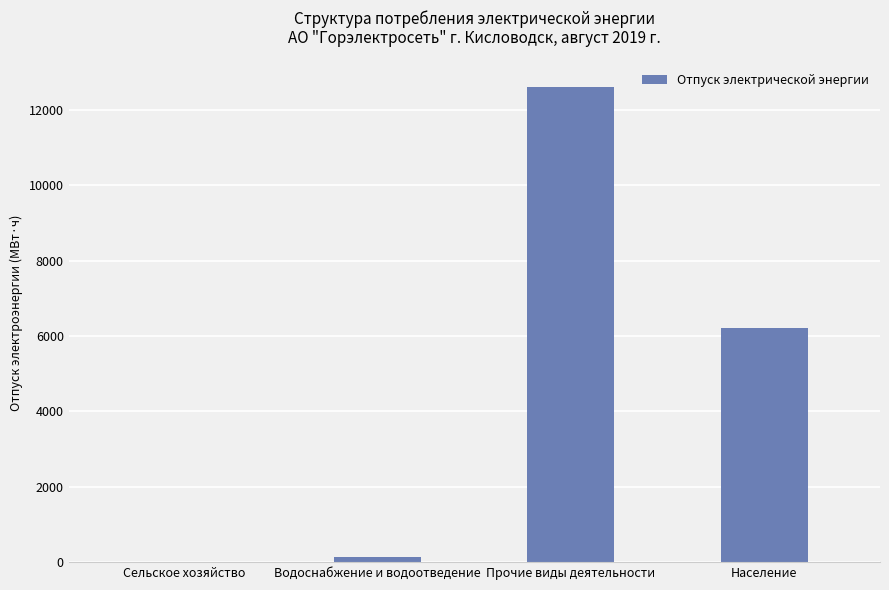

What is the sum of all values?

18975.2